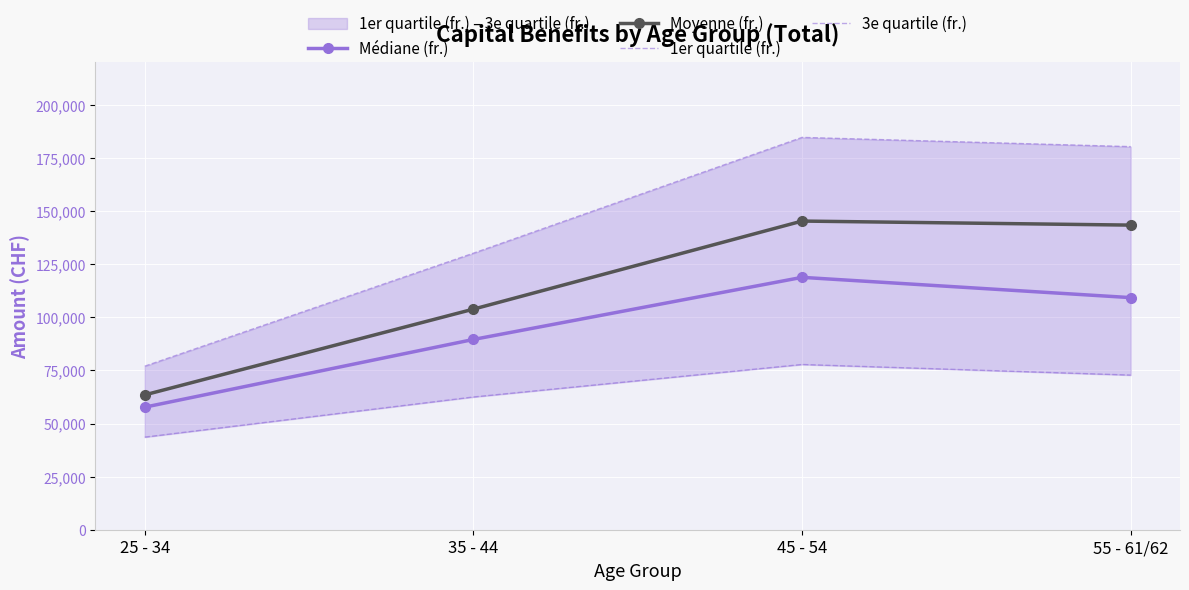

Reading right to left, list all the values displayed in this chart.

Médiane (fr.): 109270.5	118817.0	89572.5	57700.0
Moyenne (fr.): 143409.4	145312.9	103851.1	63481.5
1er quartile (fr.): 72795.5	77791.0	62489.0	43596.0
3e quartile (fr.): 180350.0	184701.0	130182.5	77000.0